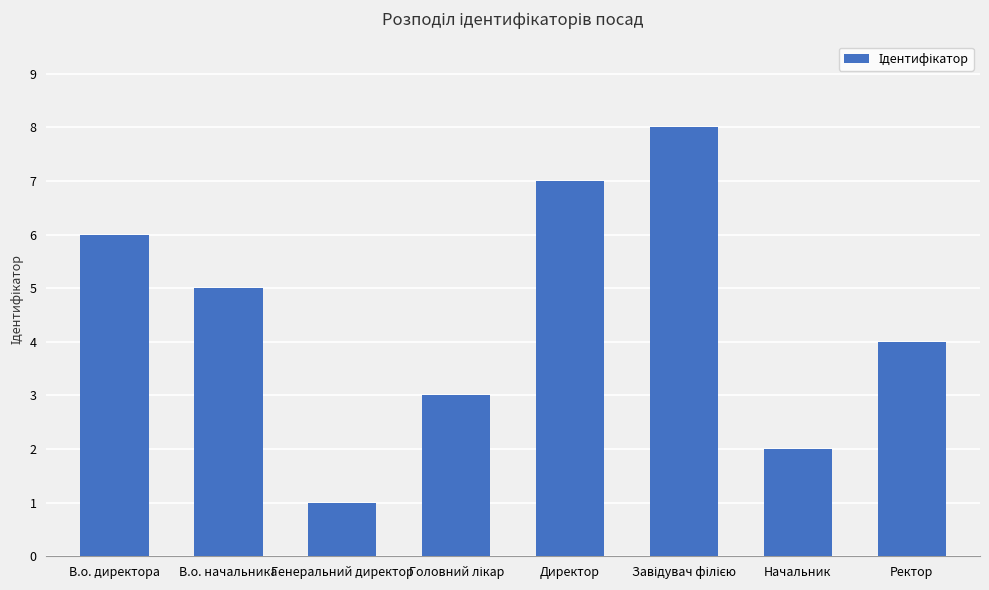

What is the difference between the maximum and minimum values?

7